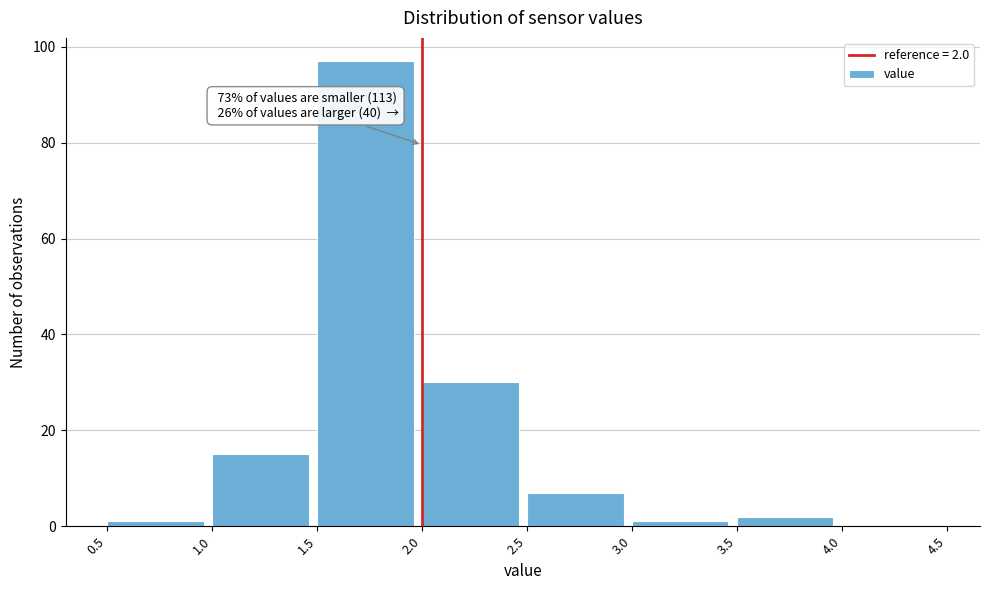

Which range on the x-axis has the tallest bar?

1.5 to 2.0